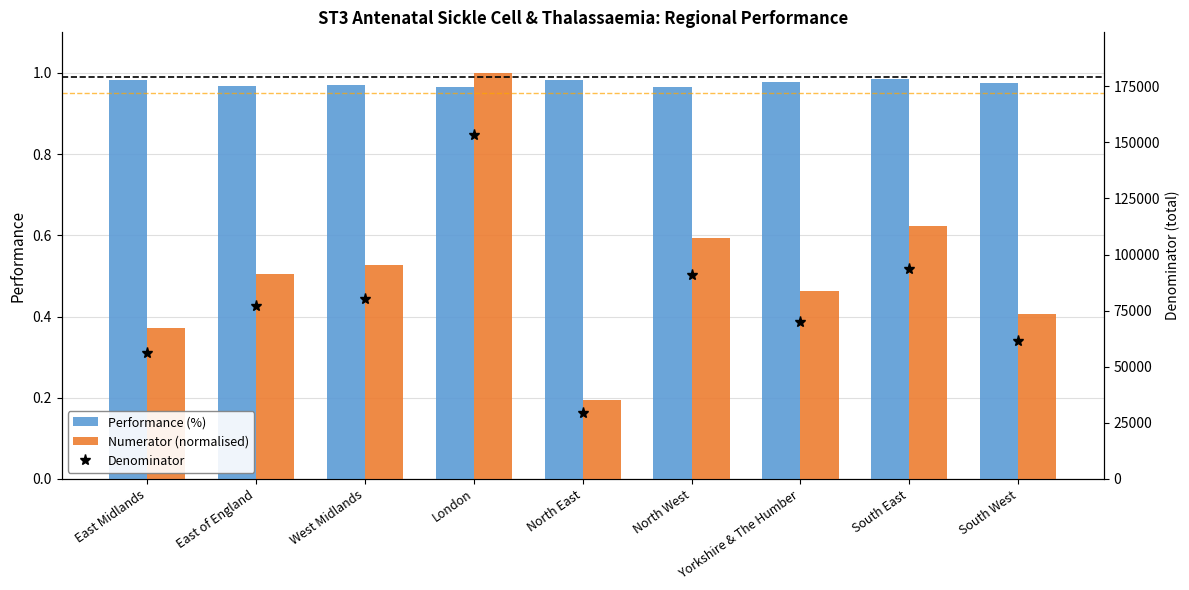

What are all the series names shown in the legend?

Performance (%), Numerator (normalised), Denominator